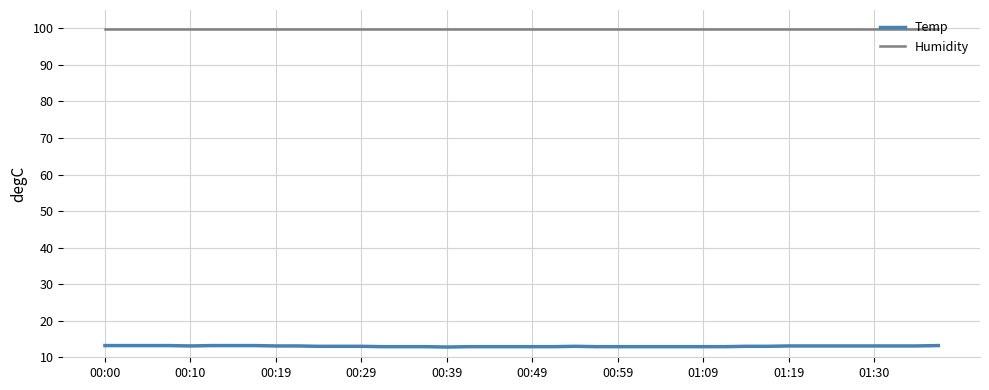

What is the minimum value for Temp?

12.8